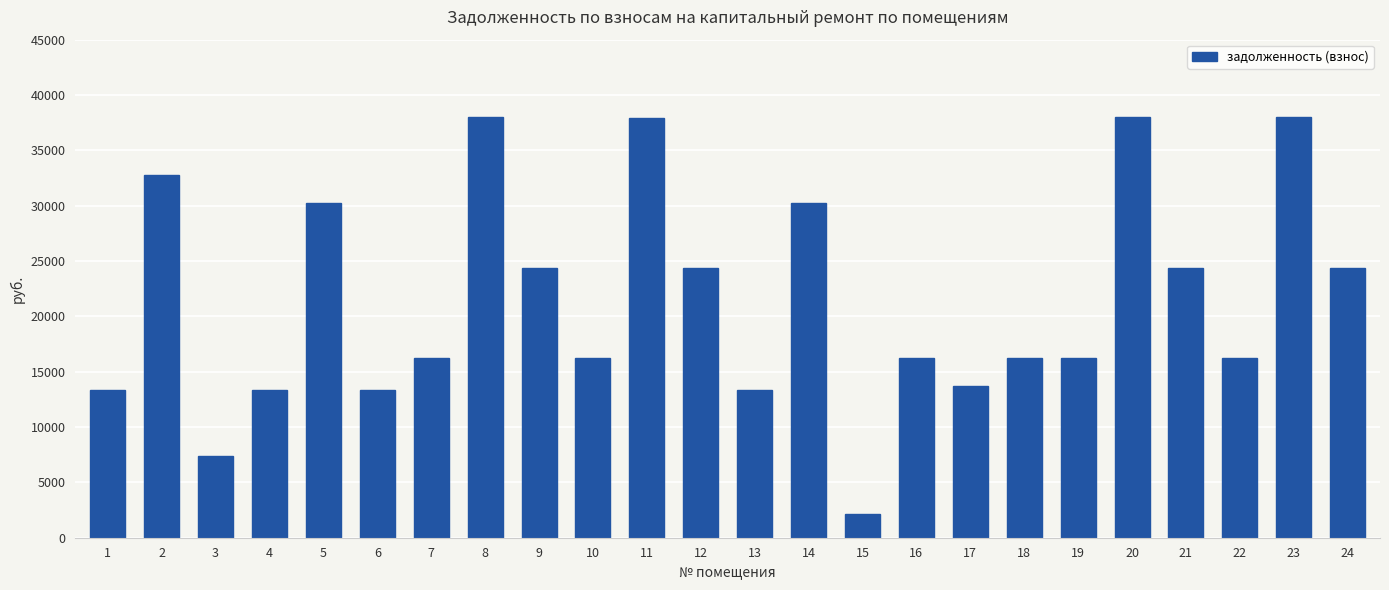

At which label does the data first exceed 16274?

2